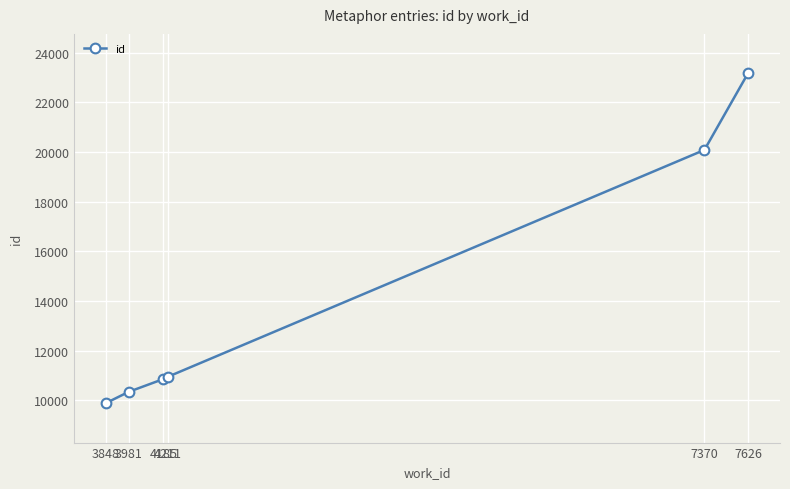

What is the value of the 6th point from the left?

23162